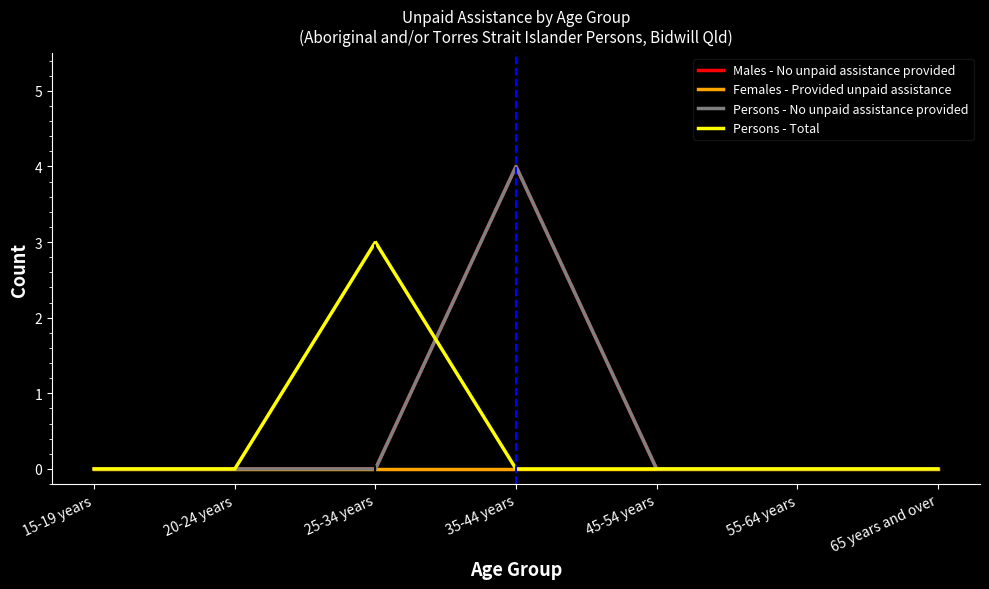

How many data points in Persons - No unpaid assistance provided are above 0?

1